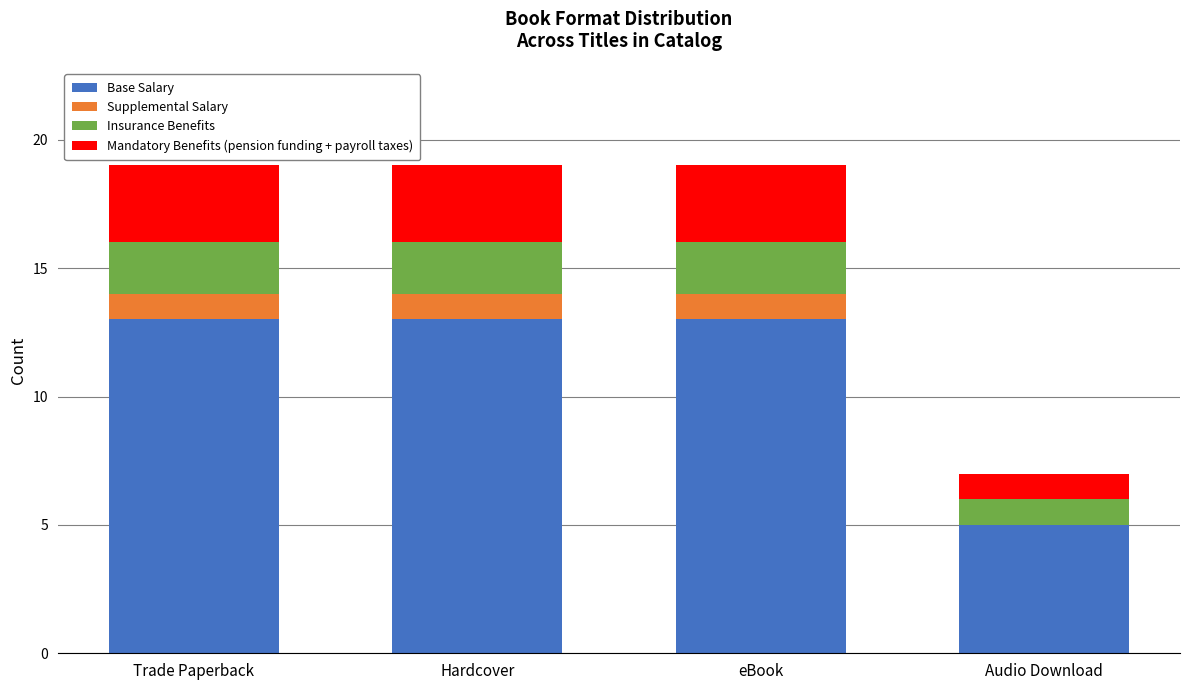

What is the maximum value for Base Salary?

13